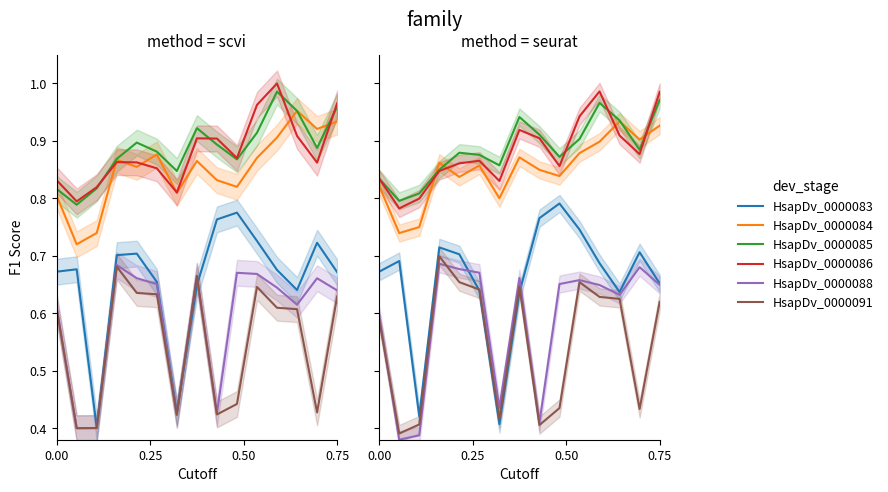

At how many categories does at least one series exceed 0?

15